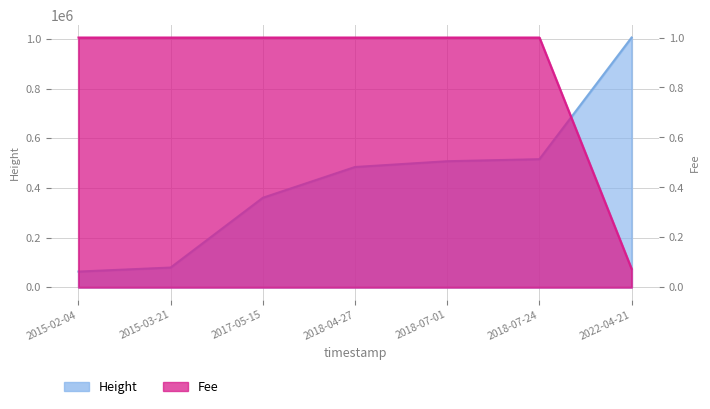

True or false: Fee has a value of 0.4 at 2018-04-27.

False